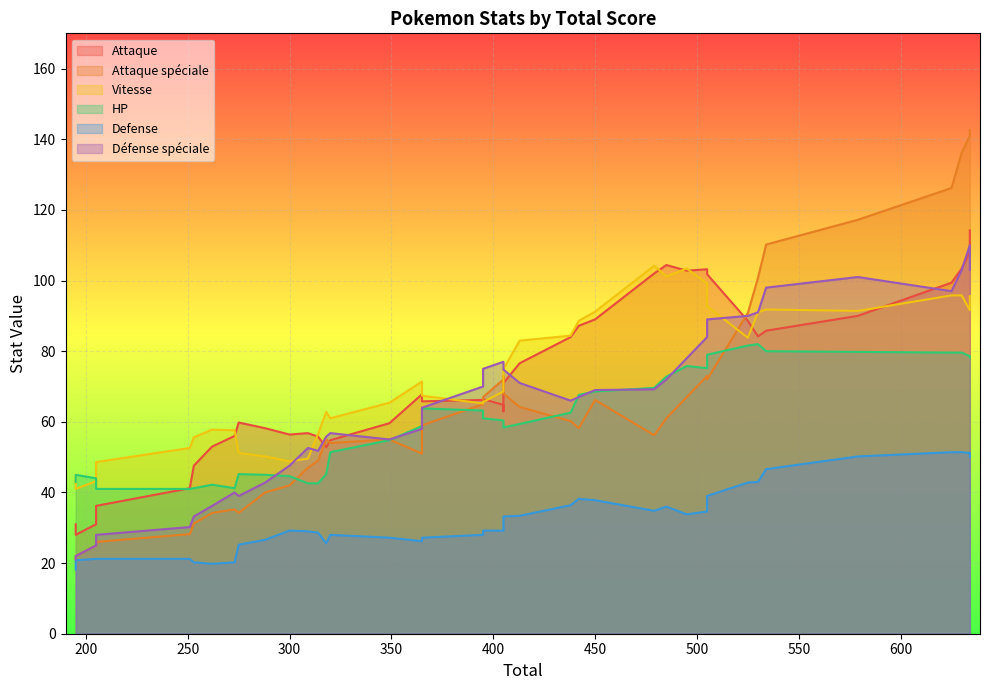

True or false: Defense has a value of 4 at 26.

False